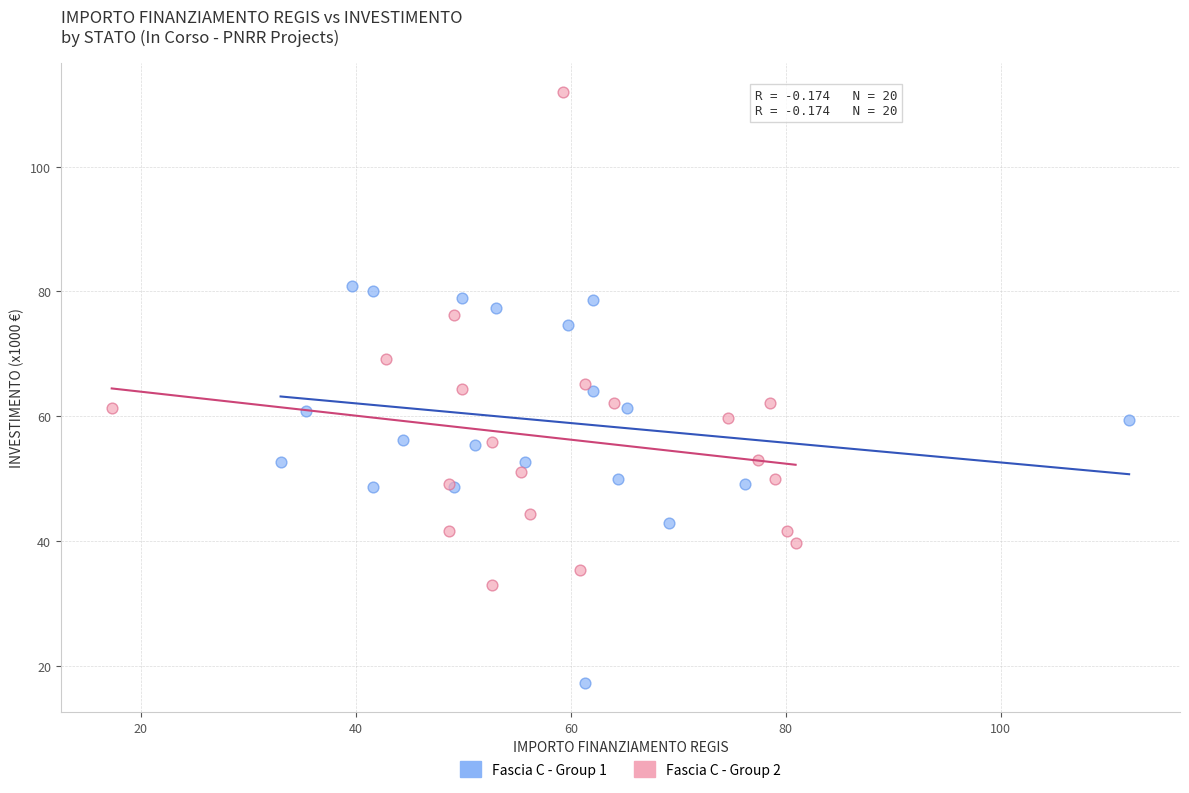

Which series has the widest spread of Y values?

Fascia C - Group 2